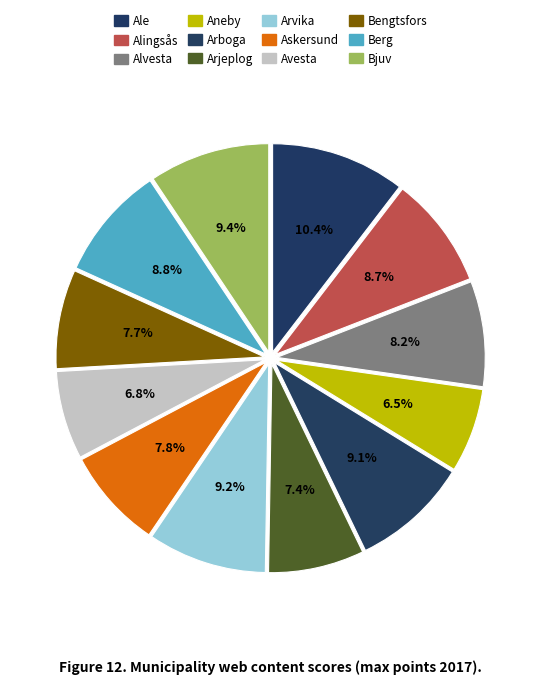

Count the number of slices in the pie.

12